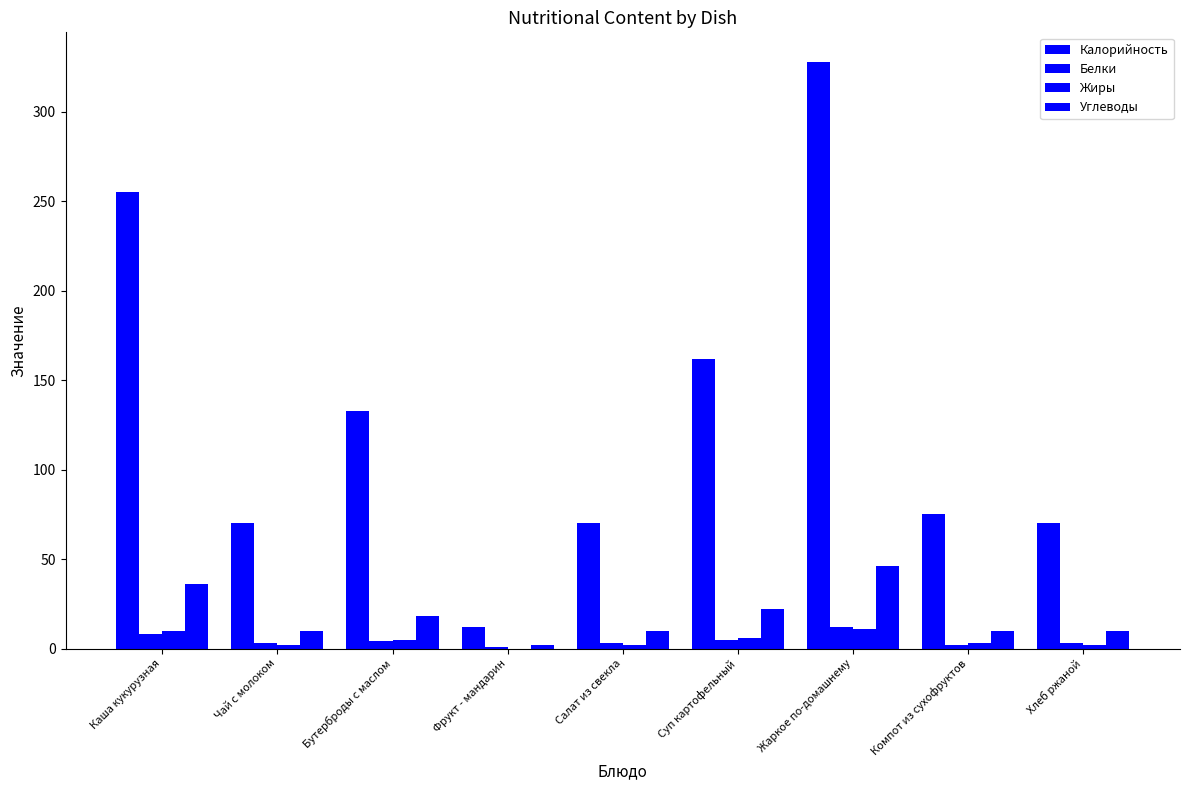

Reading left to right, what are all the values shown in this chart?

Калорийность: 255	70	133	12	70	162	328	75	70
Белки: 8	3	4	1	3	5	12	2	3
Жиры: 10	2	5	0	2	6	11	3	2
Углеводы: 36	10	18	2	10	22	46	10	10